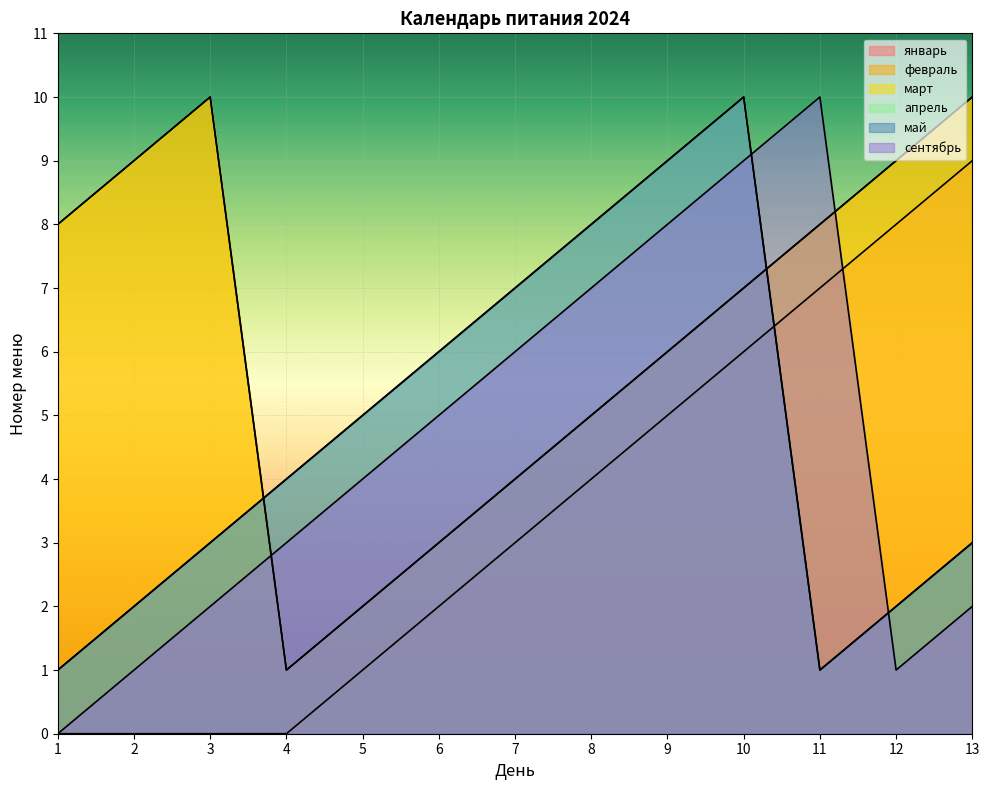

Reading left to right, list all the values displayed in this chart.

январь: 1=0	2=0	3=0	4=0	5=1	6=2	7=3	8=4	9=5	10=6	11=7	12=8	13=9
февраль: 1=8	2=9	3=10	4=1	5=2	6=3	7=4	8=5	9=6	10=7	11=8	12=9	13=10
март: 1=8	2=9	3=10	4=1	5=2	6=3	7=4	8=5	9=6	10=7	11=8	12=9	13=10
апрель: 1=1	2=2	3=3	4=4	5=5	6=6	7=7	8=8	9=9	10=10	11=1	12=2	13=3
май: 1=1	2=2	3=3	4=4	5=5	6=6	7=7	8=8	9=9	10=10	11=1	12=2	13=3
сентябрь: 1=0	2=1	3=2	4=3	5=4	6=5	7=6	8=7	9=8	10=9	11=10	12=1	13=2